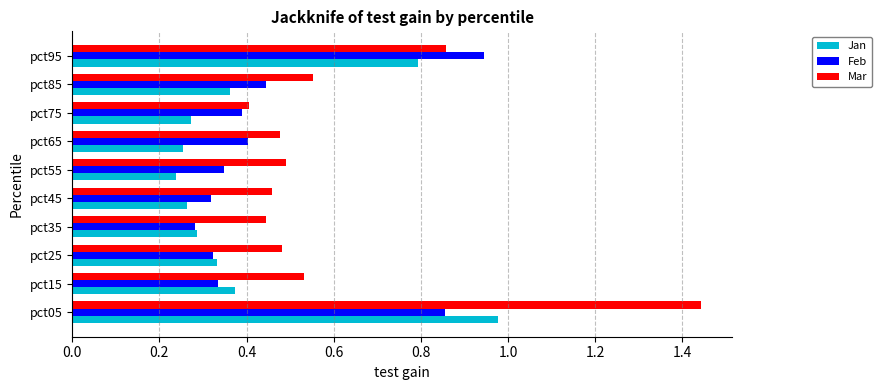

How many Mar values are between 0 and 1?

9